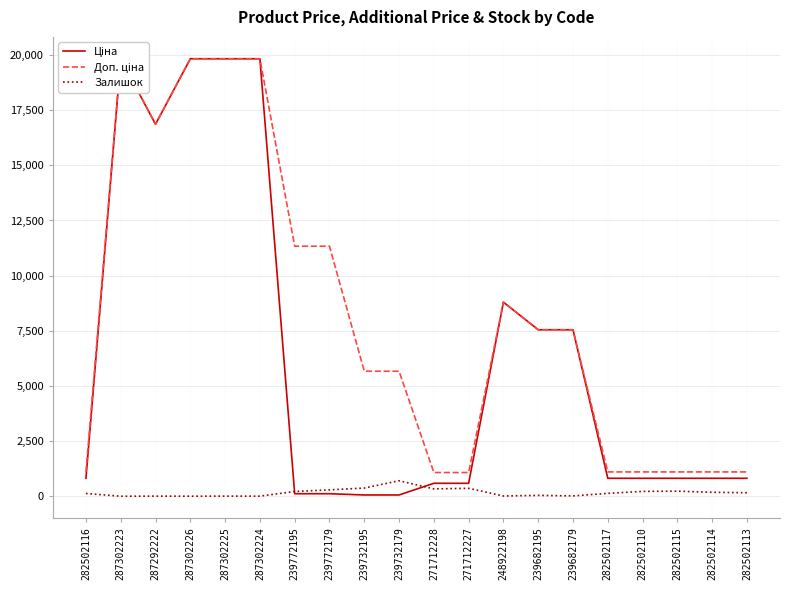

Rank the series by their maximum value, from highest to lowest.

Ціна, Доп. ціна, Залишок